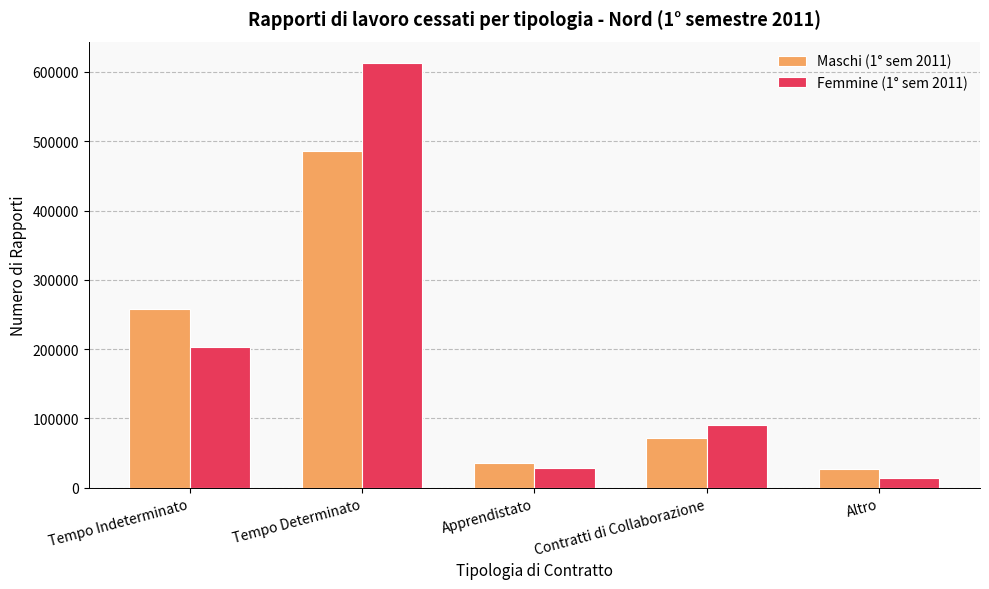

Reading right to left, list all the values displayed in this chart.

Maschi (1° sem 2011): Altro=27017	Contratti di Collaborazione=71228	Apprendistato=36030	Tempo Determinato=485840	Tempo Indeterminato=257929
Femmine (1° sem 2011): Altro=13872	Contratti di Collaborazione=90986	Apprendistato=29218	Tempo Determinato=613158	Tempo Indeterminato=202553